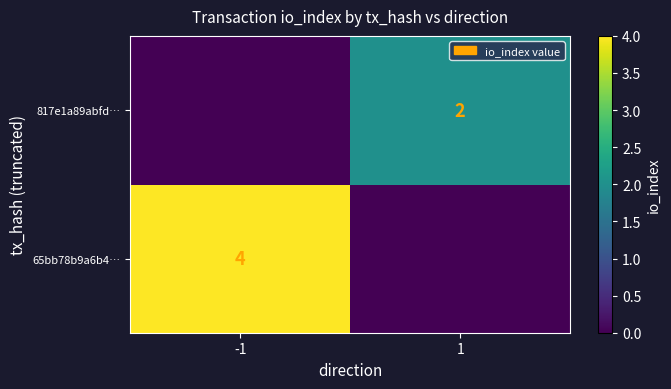

Is it true that 65bb78b9a6b4… equals 4 at -1?

True